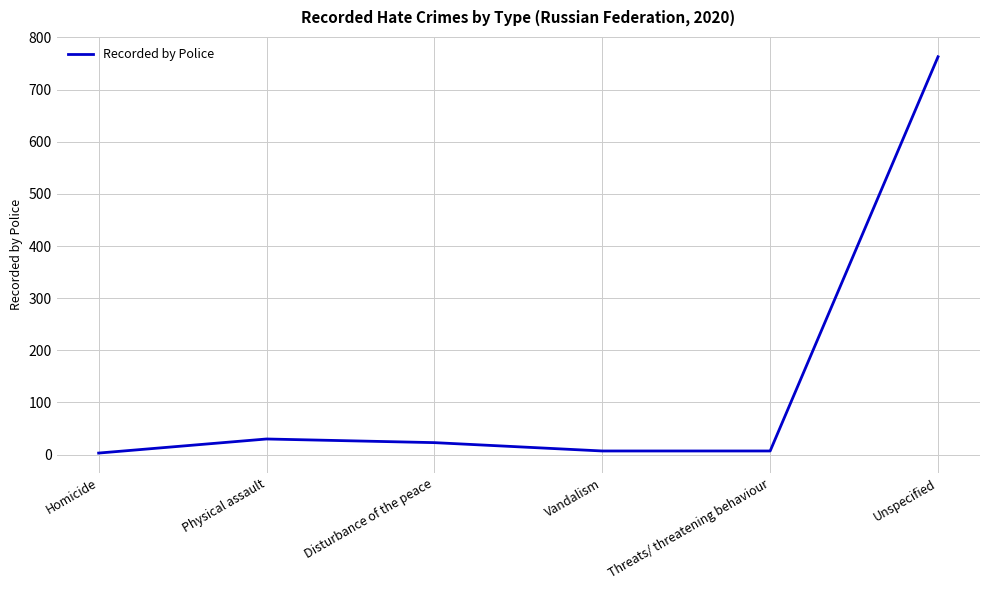

Reading left to right, transcribe all the data shown in this chart.

Homicide=3	Physical assault=30	Disturbance of the peace=23	Vandalism=7	Threats/ threatening behaviour=7	Unspecified=763